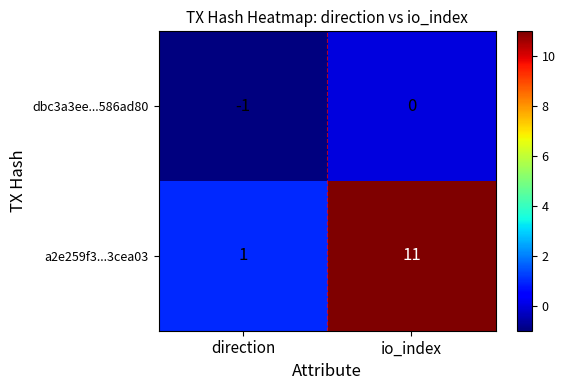

Where is a2e259f3...3cea03 nearest to the value 6?

direction